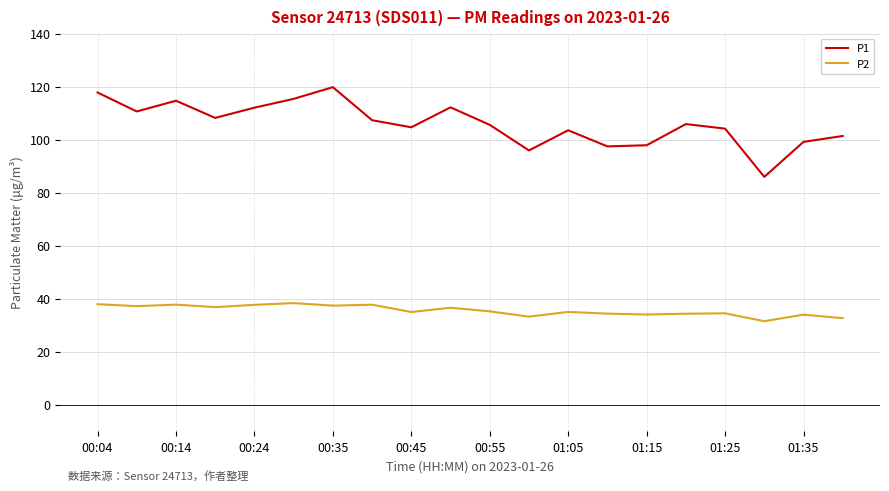

Which series has the largest range (max minus min)?

P1